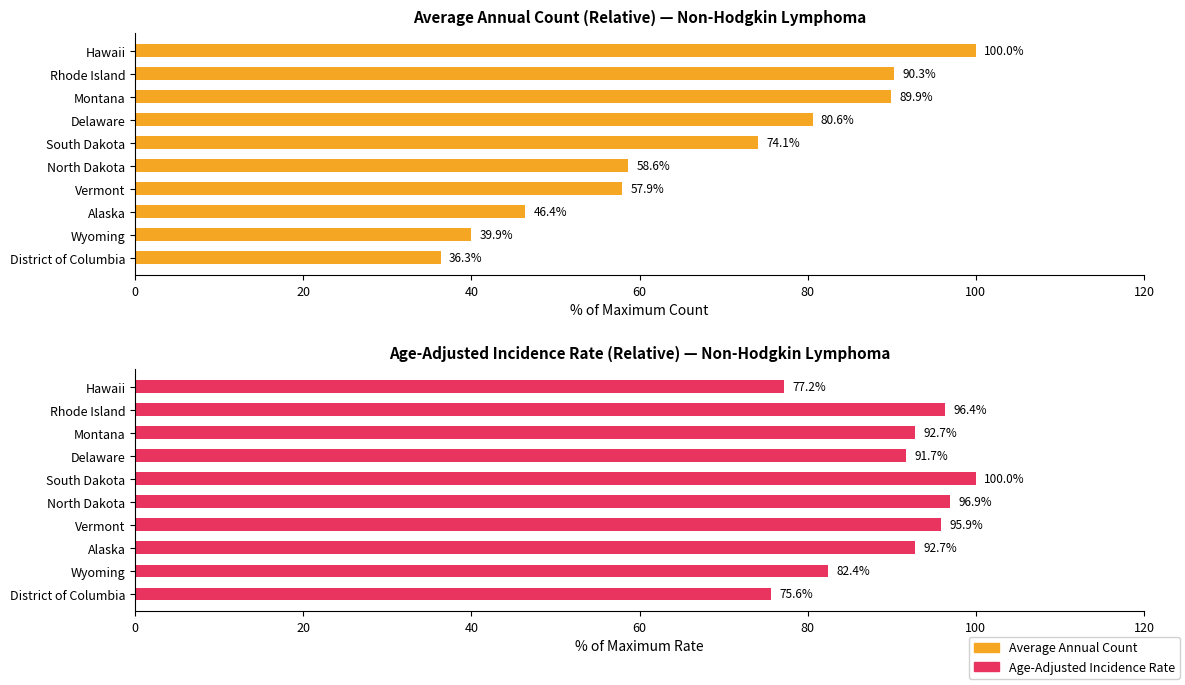

How many data points in Average Annual Count are less than 74?

5